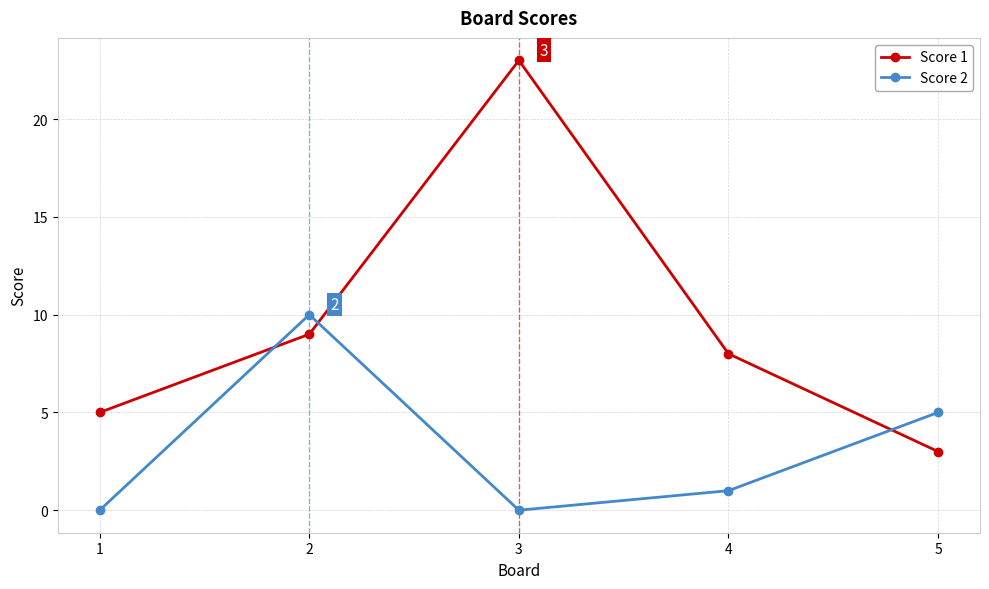

The value of Score 1 at 1 is 2. True or false?

False